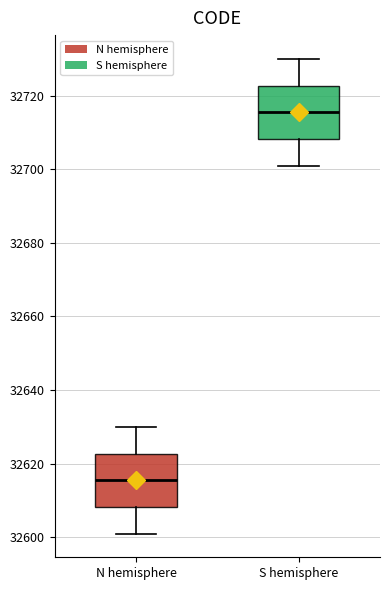

Reading left to right, read every box against the y-axis: the position of its median line, the range the box covers, and the ends of its whiskers. The values are not printed on the chart, so give them approximately, as read against the axis.

N hemisphere: median 32616, box 32608 to 32622, whiskers 32602 to 32630
S hemisphere: median 32716, box 32708 to 32722, whiskers 32702 to 32730